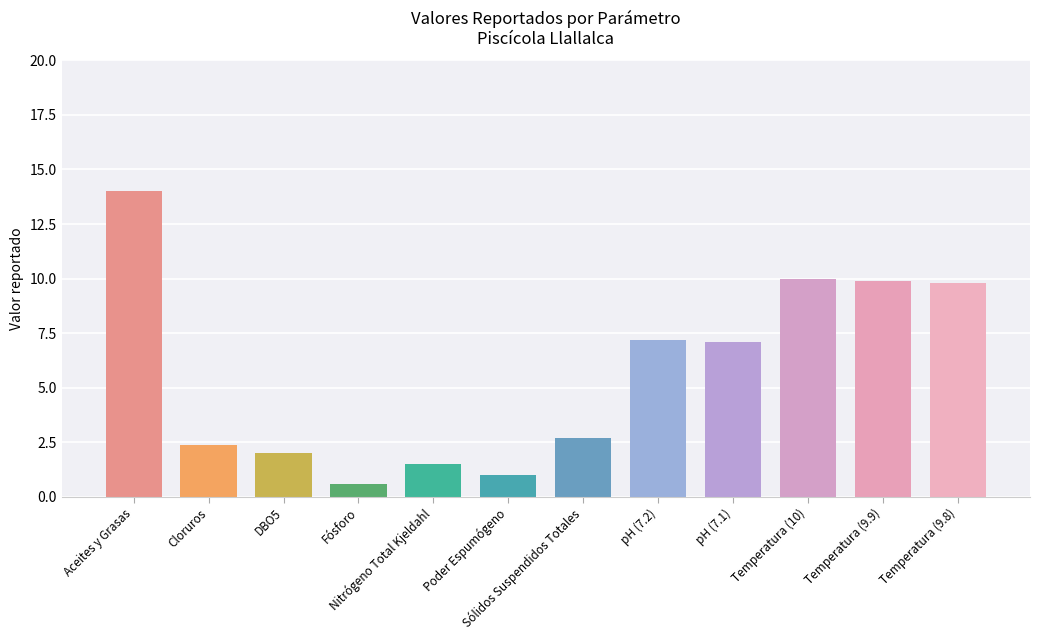

What is the minimum value shown in the chart?

0.6